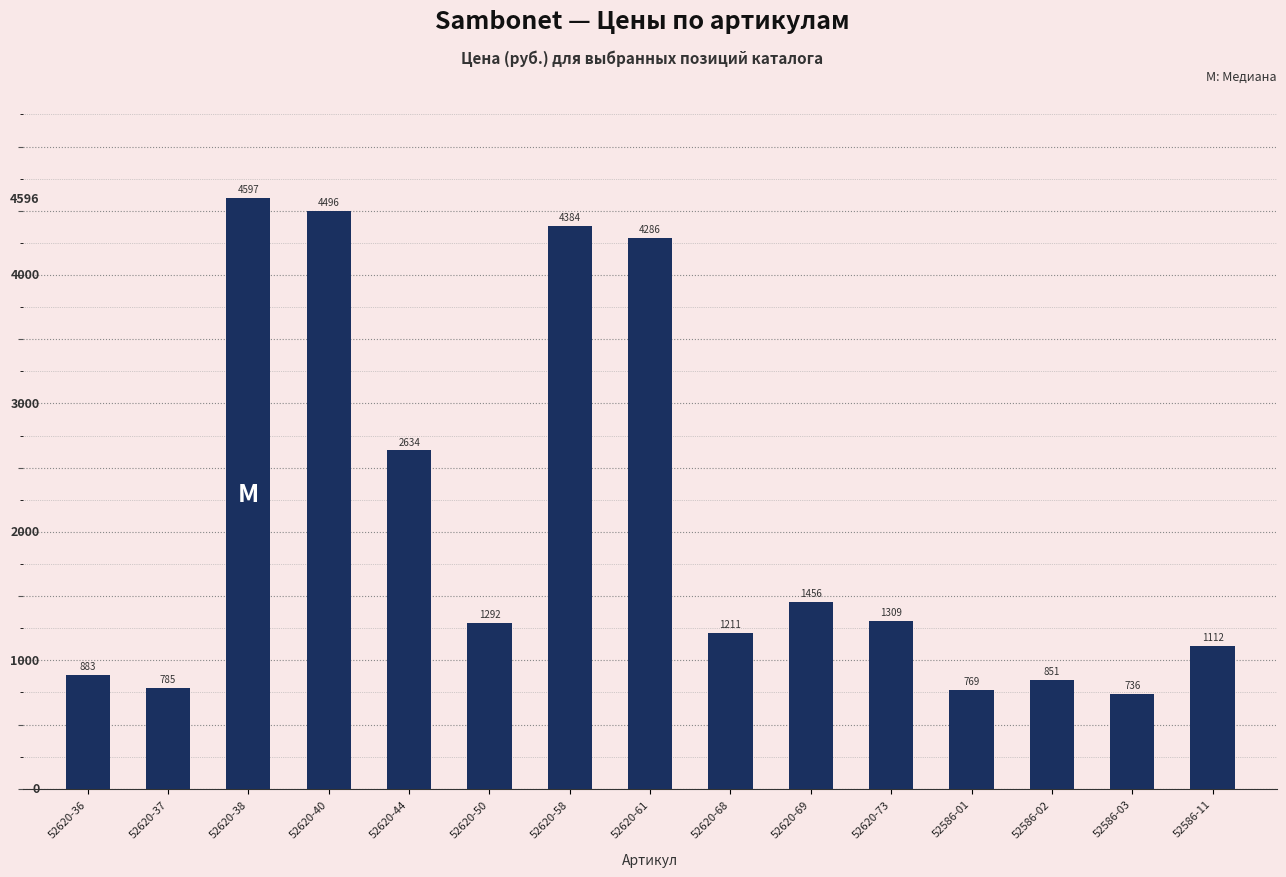

List the labels in order of value, smallest first.

52586-03, 52586-01, 52620-37, 52586-02, 52620-36, 52586-11, 52620-68, 52620-50, 52620-73, 52620-69, 52620-44, 52620-61, 52620-58, 52620-40, 52620-38